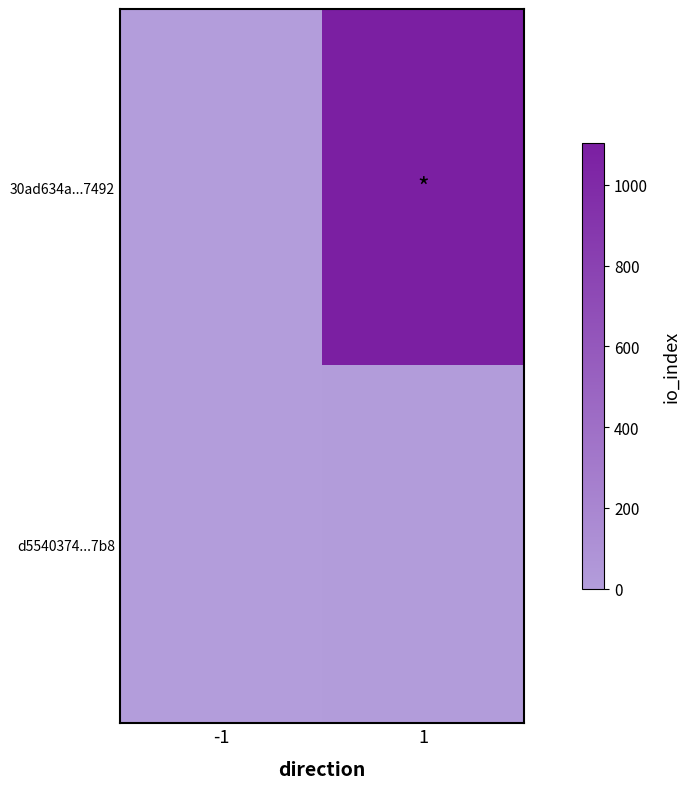

How many data points does each series have?

2